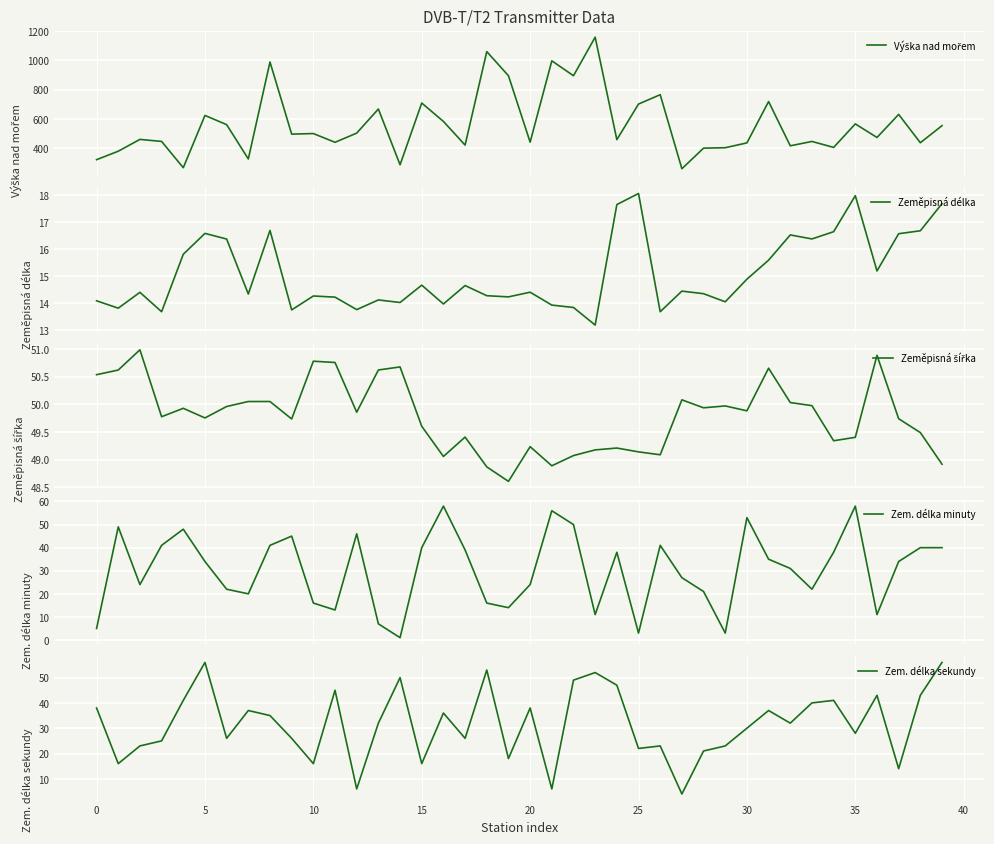

What is the minimum value shown in the chart?

1.0